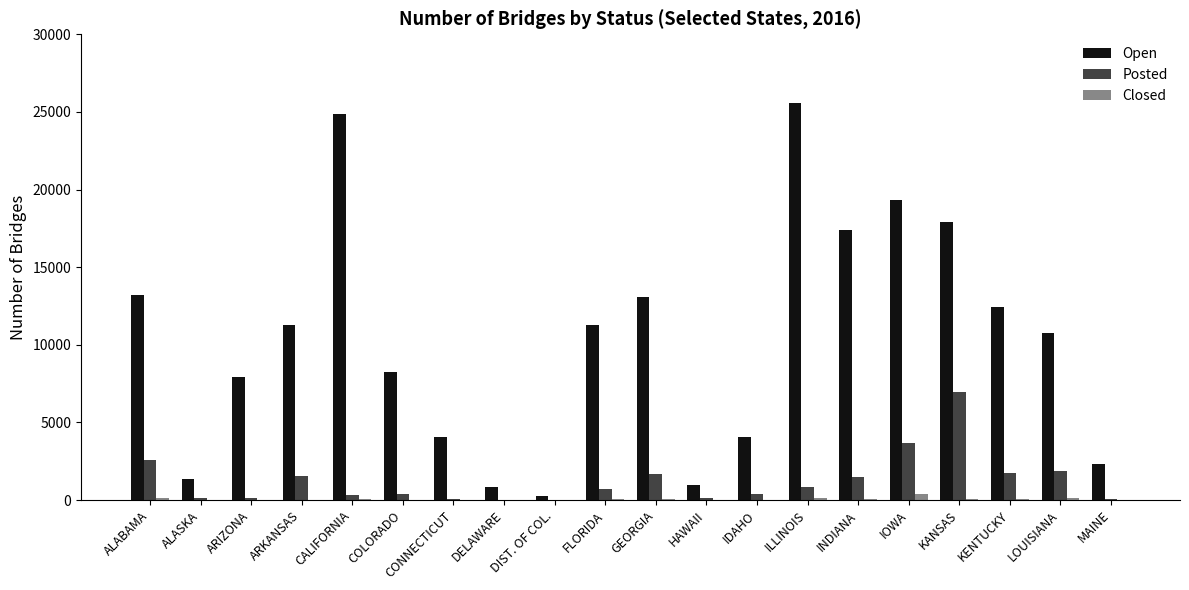

At which label does Open reach its peak?

ILLINOIS